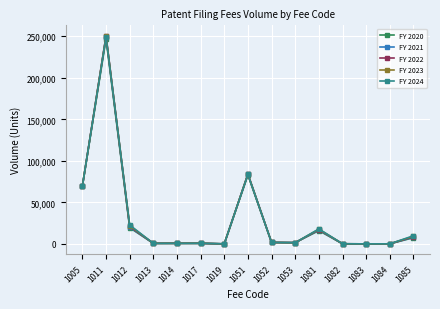

Which series has the widest spread of values?

FY 2022